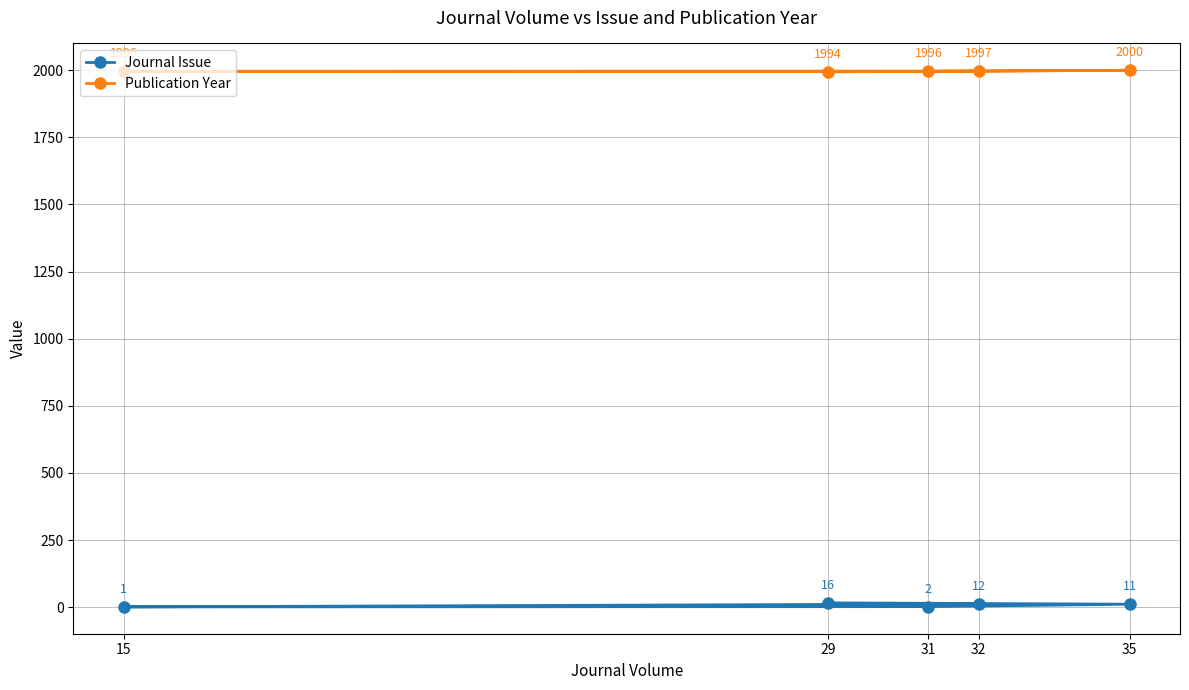

True or false: Journal Issue and Publication Year cross at least once.

False